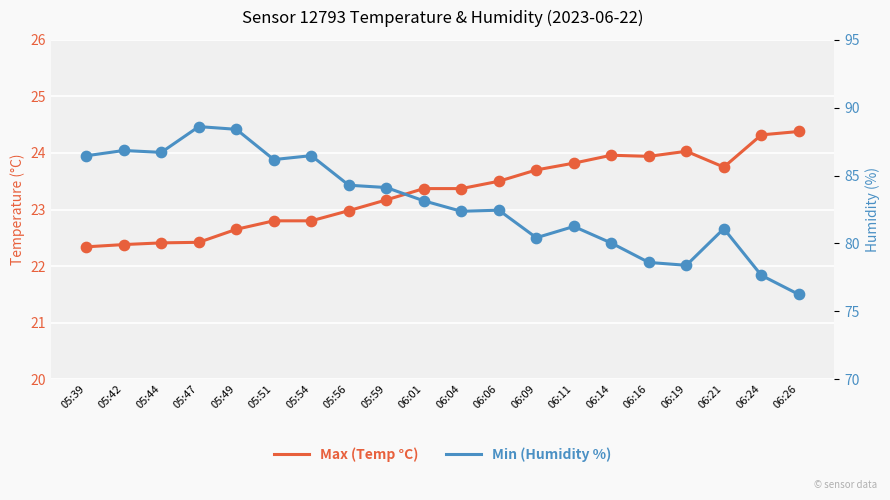

Which series reaches the minimum Y coordinate?

Max (Temp °C)